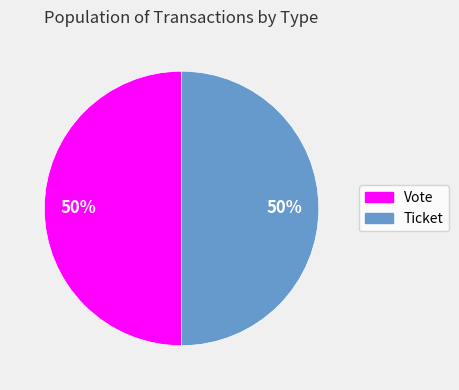

To the nearest percent, what is the difference between the Vote and Ticket slice percentages?

0%